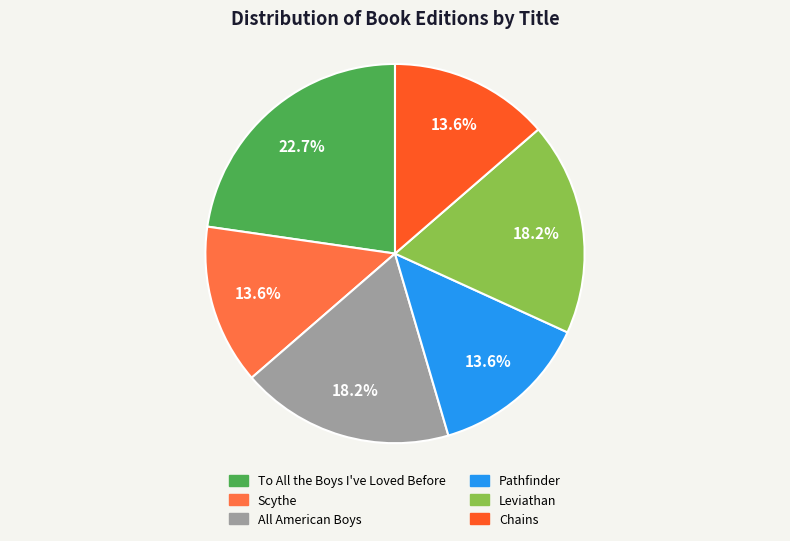

The Pathfinder slice represents 14% of the pie. True or false?

True